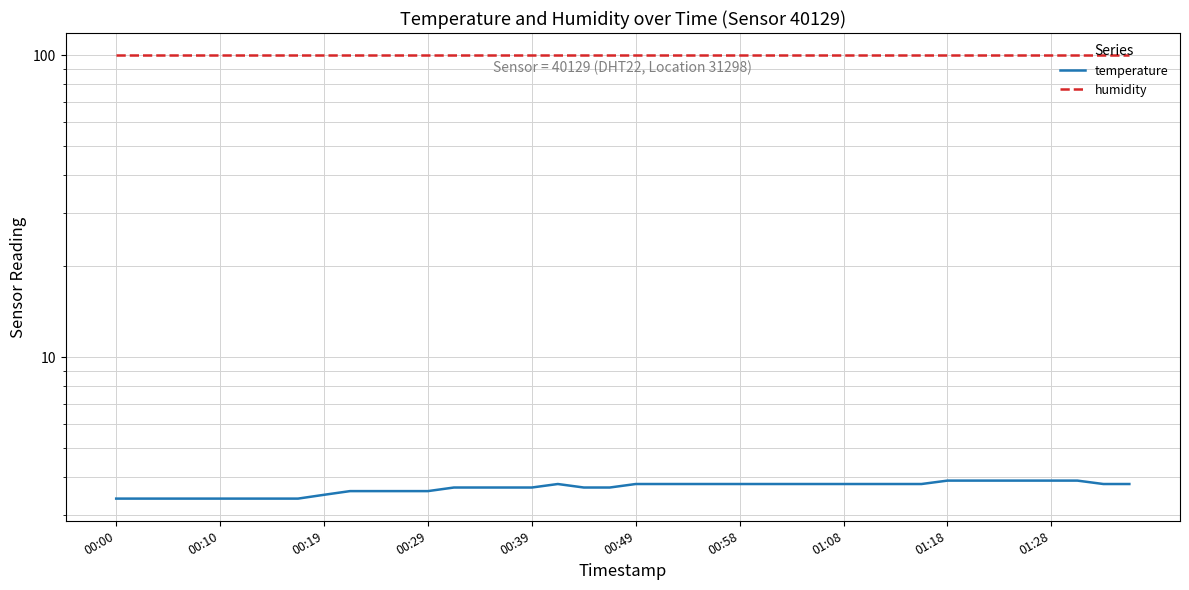

True or false: humidity and temperature intersect in this chart.

False